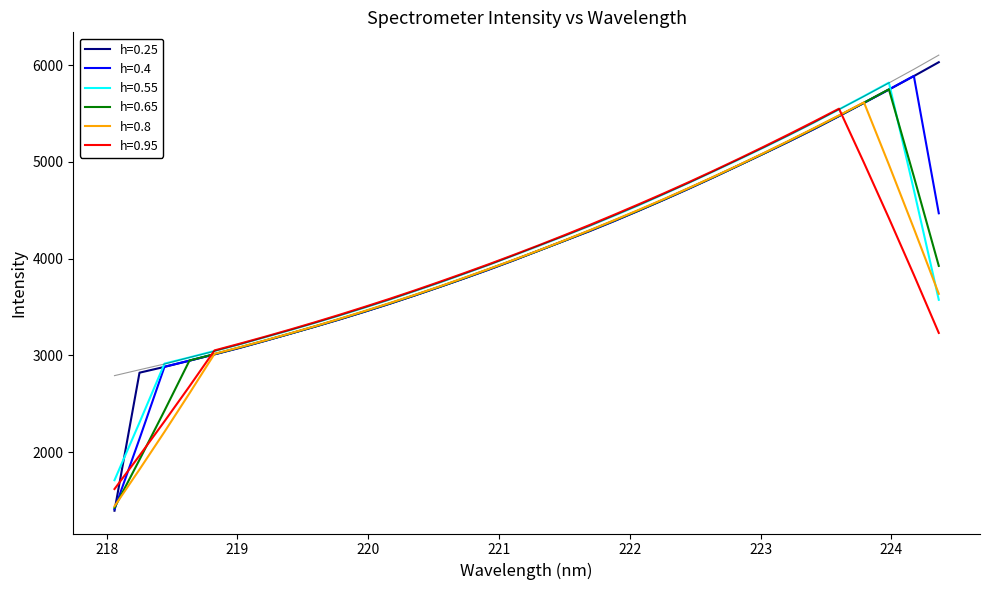

Reading right to left, list all the values displayed in this chart.

6103.2	5956.8	5815.7	5677.6	5541.6	5403.7	5273.8	5148.2	5026.5	4904.4	4782.2	4667.5	4553.0	4443.9	4333.8	4232.6	4137.7	4035.2	3934.9	3843.4	3750.5	3663.7	3574.0	3492.3	3410.7	3333.1	3258.9	3187.3	3111.1	3043.7	2980.0	2911.7	2852.2	2791.6